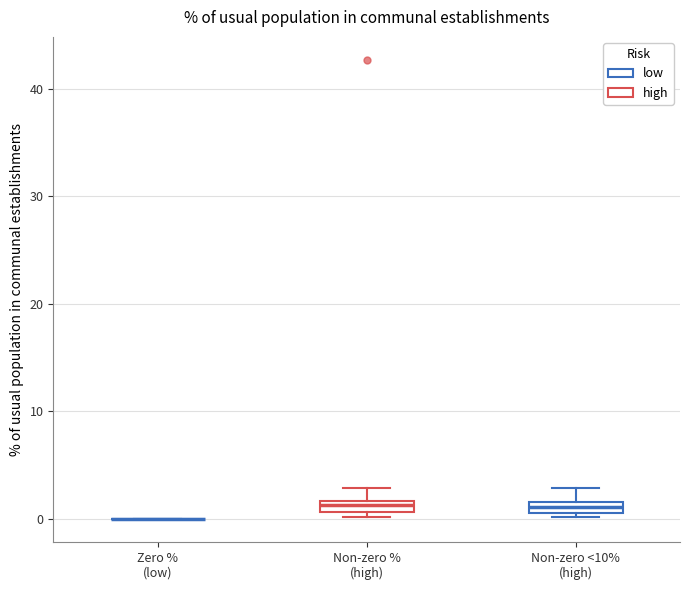

Where is the upper edge of the box for Non-zero % (high) on the y-axis? The values are not printed on the chart, so give them approximately, as read against the axis.

2